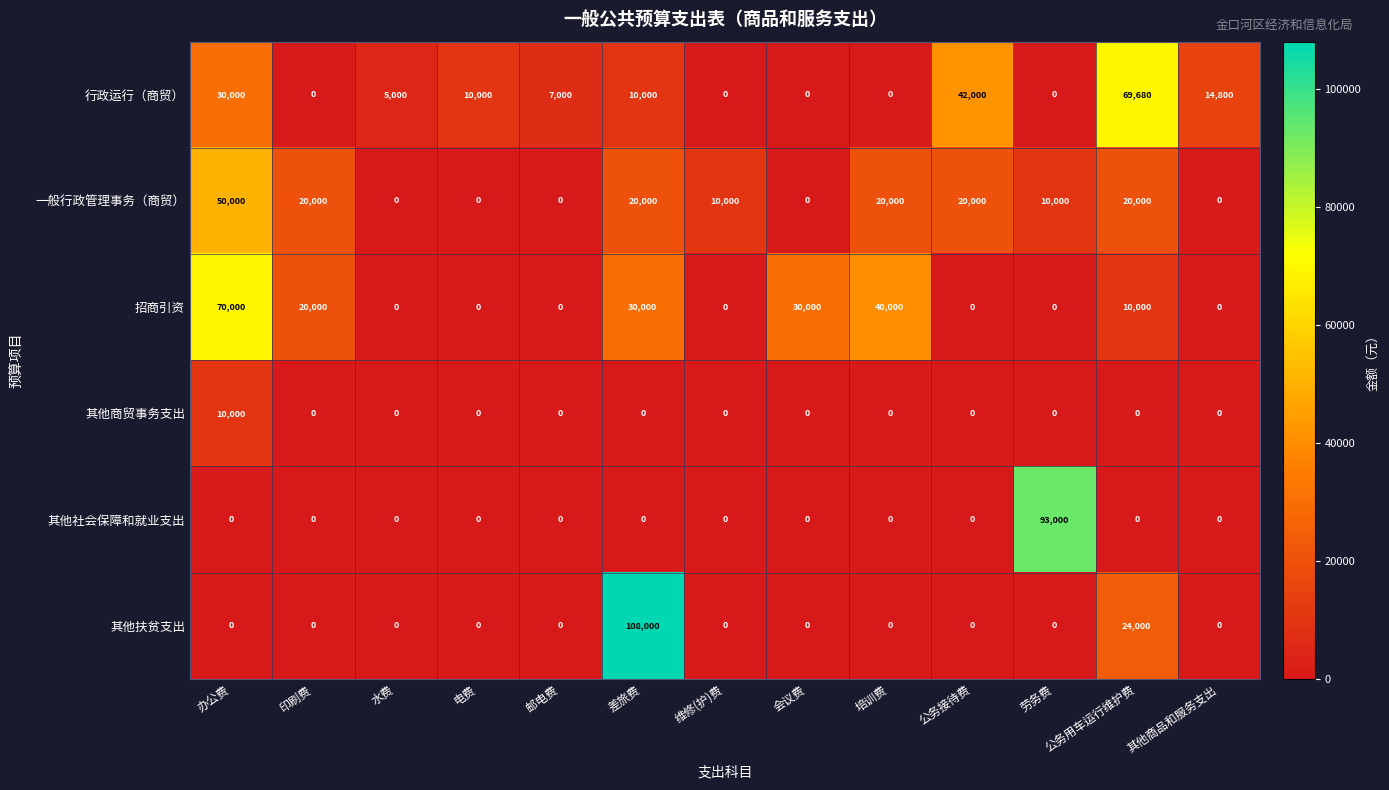

What is the average value of the 招商引资 series?

15385